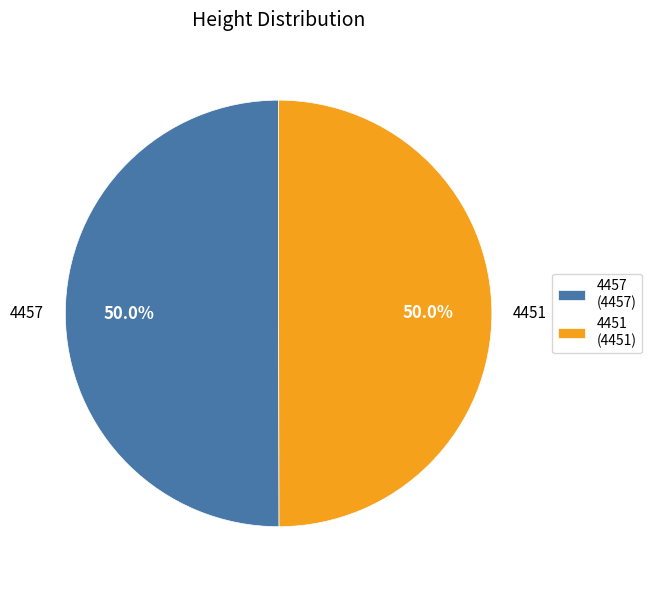

Count the number of slices in the pie.

2